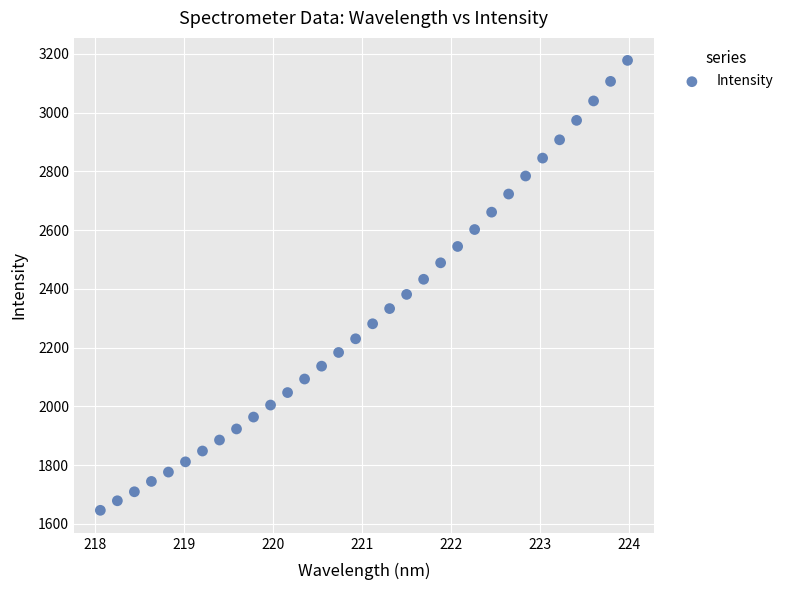

What is the range of X values (max minus min)?

5.9